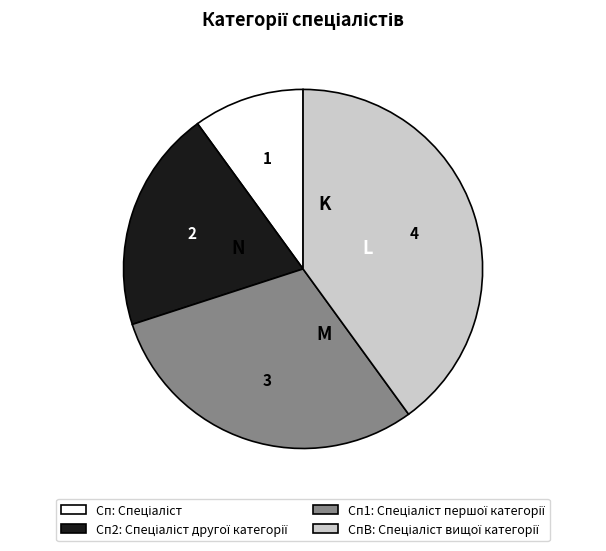

Does any single category account for the majority?

No